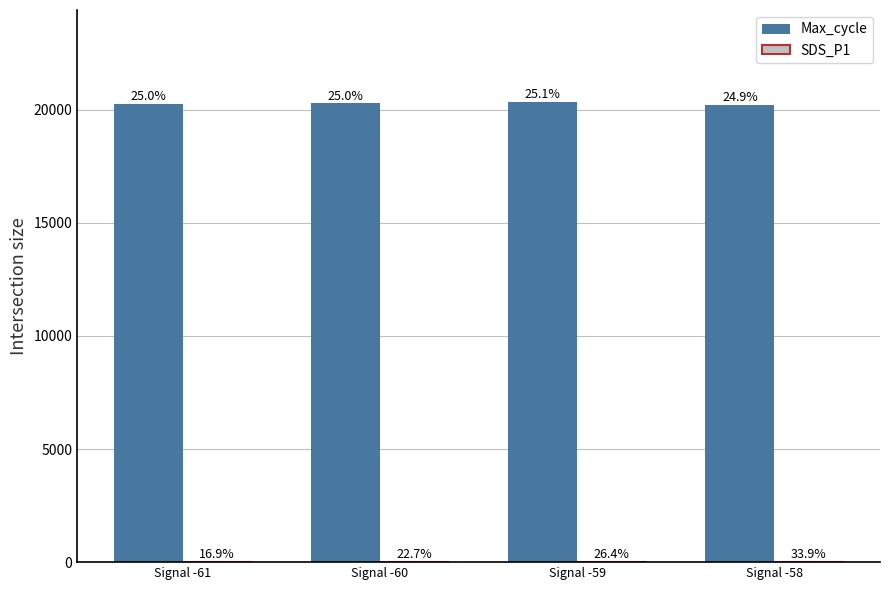

Does the chart contain stacked bars?

No